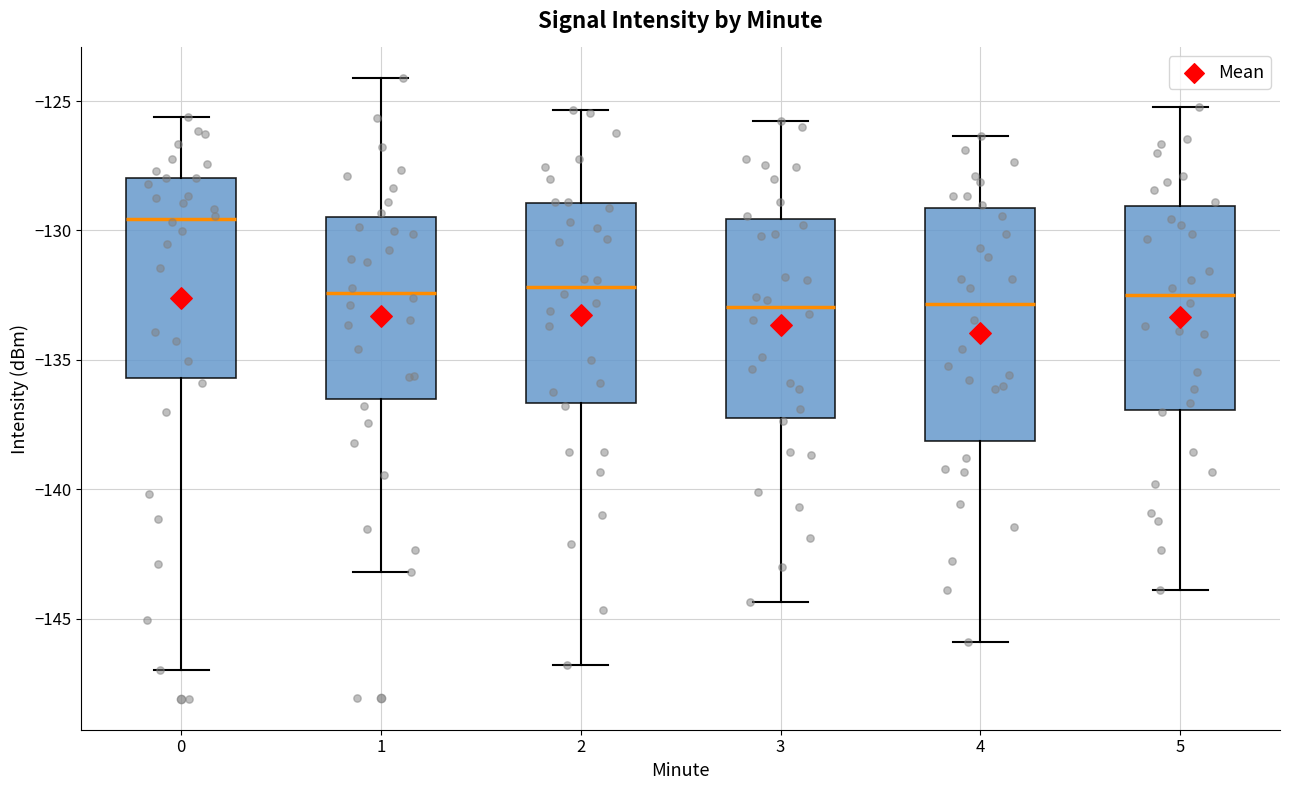

Where is the lower edge of the box at x = 4 on the y-axis? The values are not printed on the chart, so give them approximately, as read against the axis.

-138.0